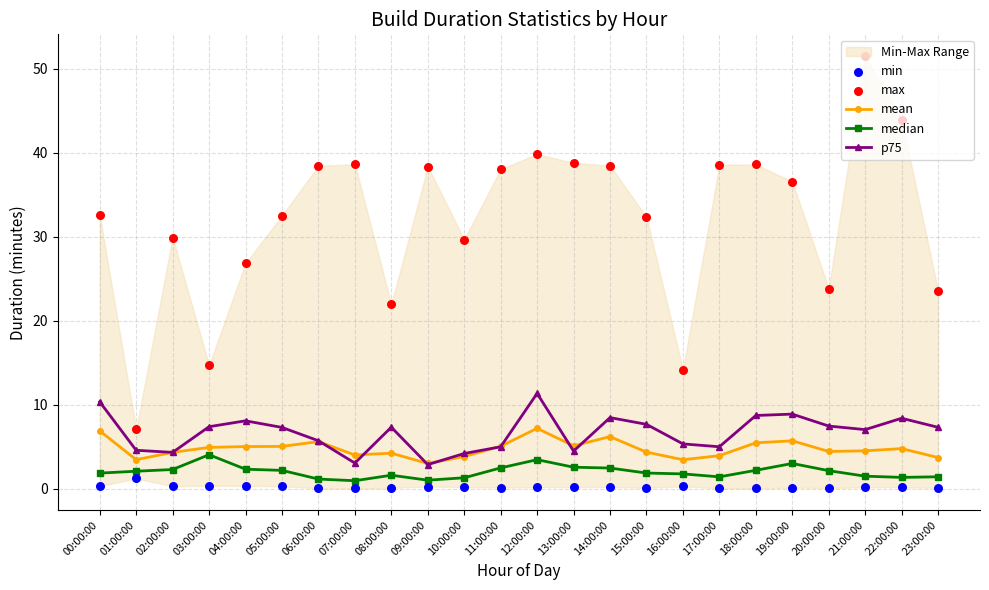

What is the total value across all series at 18:00:00?

55.0